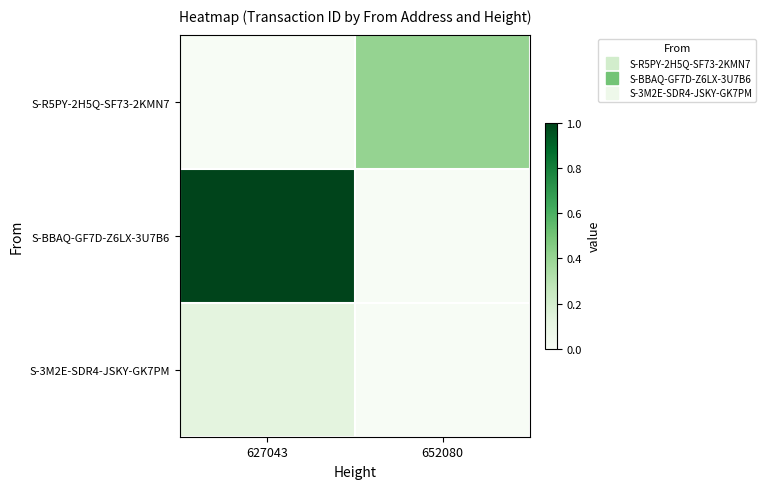

Reading right to left, transcribe all the data shown in this chart.

S-R5PY-2H5Q-SF73-2KMN7: 652080=0.4	627043=0.0
S-BBAQ-GF7D-Z6LX-3U7B6: 652080=0.0	627043=1.0
S-3M2E-SDR4-JSKY-GK7PM: 652080=0.0	627043=0.1